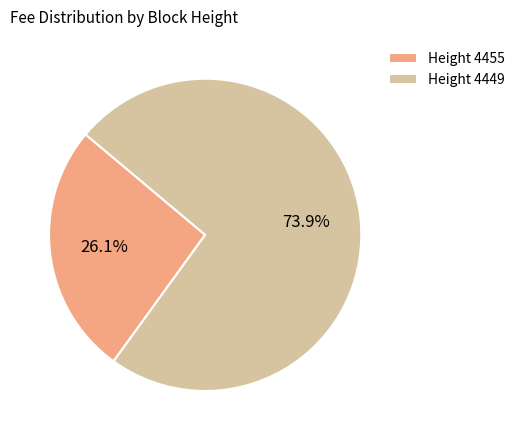

Which category accounts for the majority?

Height 4449